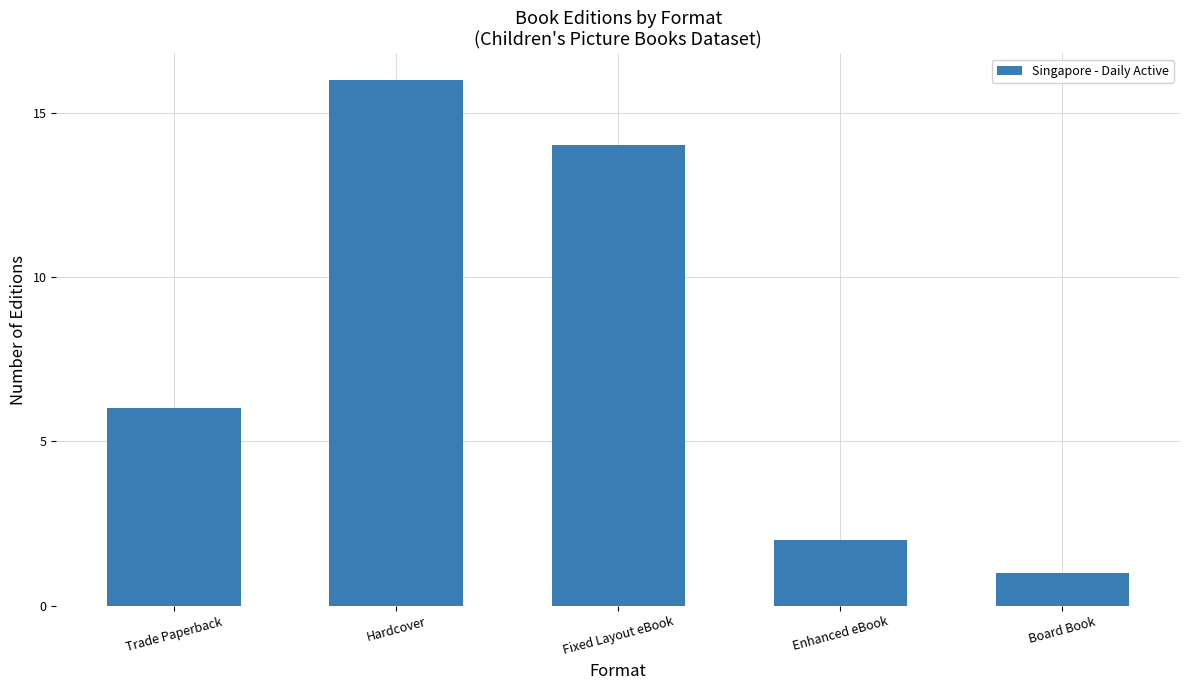

What is the difference between the values at Hardcover and Enhanced eBook?

14